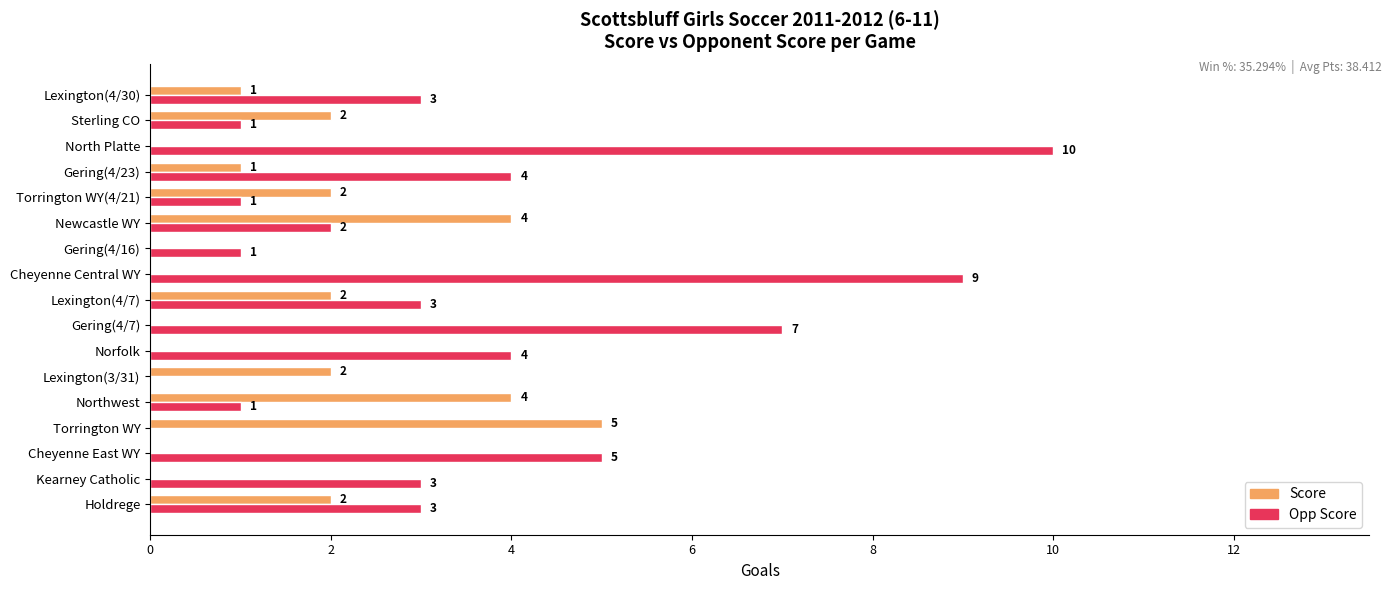

What is the total value across all series at Torrington WY(4/21)?

3